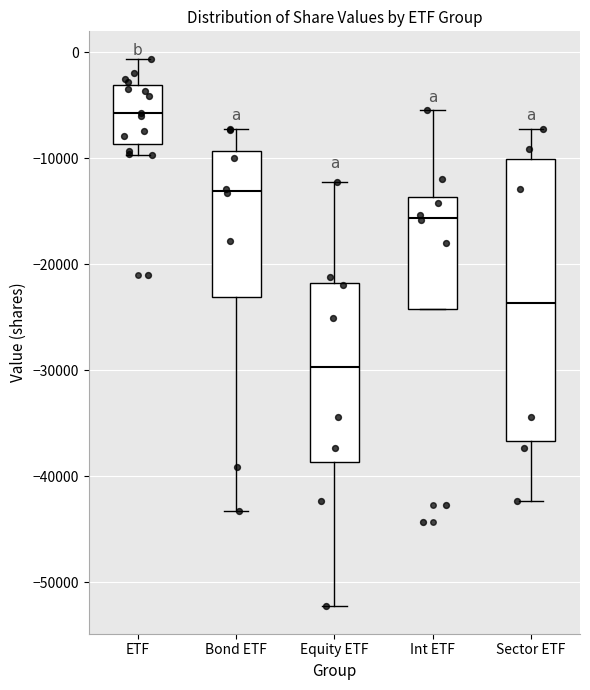

Reading left to right, transcribe this box plot: for each box, give where its median line is, the range the box spans, and where its two whiskers end, as read against the y-axis. The values are not printed on the chart, so give them approximately, as read against the axis.

ETF: median -6000, box -9000 to -3000, whiskers -10000 to -1000
Bond ETF: median -13000, box -23000 to -9000, whiskers -43000 to -7000
Equity ETF: median -30000, box -39000 to -22000, whiskers -52000 to -12000
Int ETF: median -16000, box -24000 to -14000, whiskers -24000 to -5000
Sector ETF: median -24000, box -37000 to -10000, whiskers -42000 to -7000